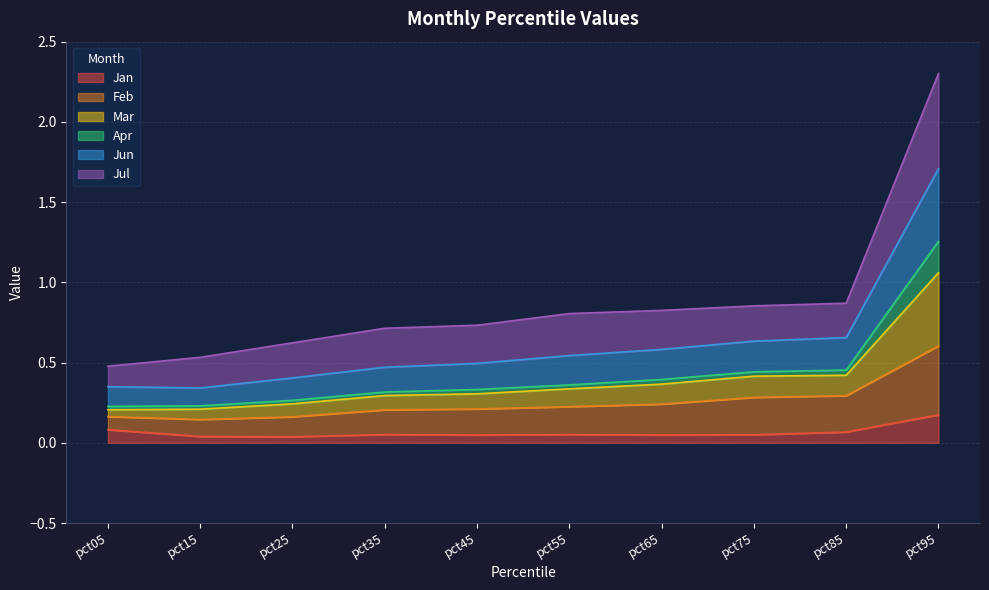

Does the chart display data point markers on the line(s)?

No